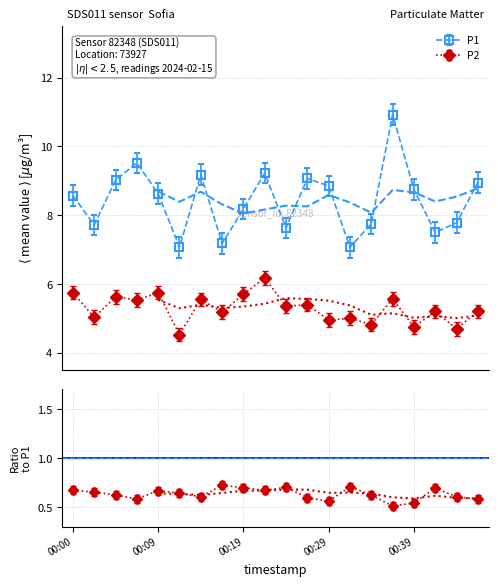

What are all the series names shown in the legend?

P1, P2